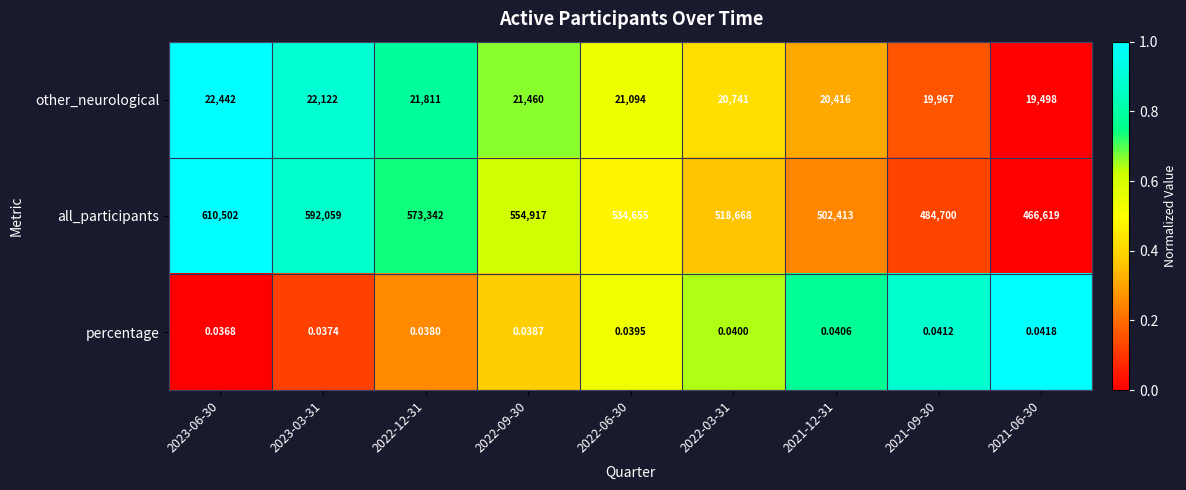

Rank the series by their maximum value, from lowest to highest.

percentage, other_neurological, all_participants